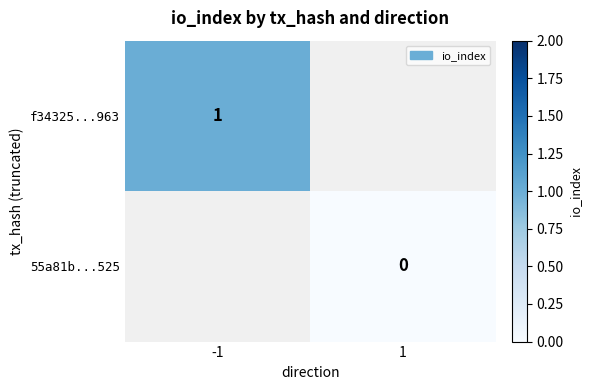

Is it true that f34325...963 equals 2 at -1?

False